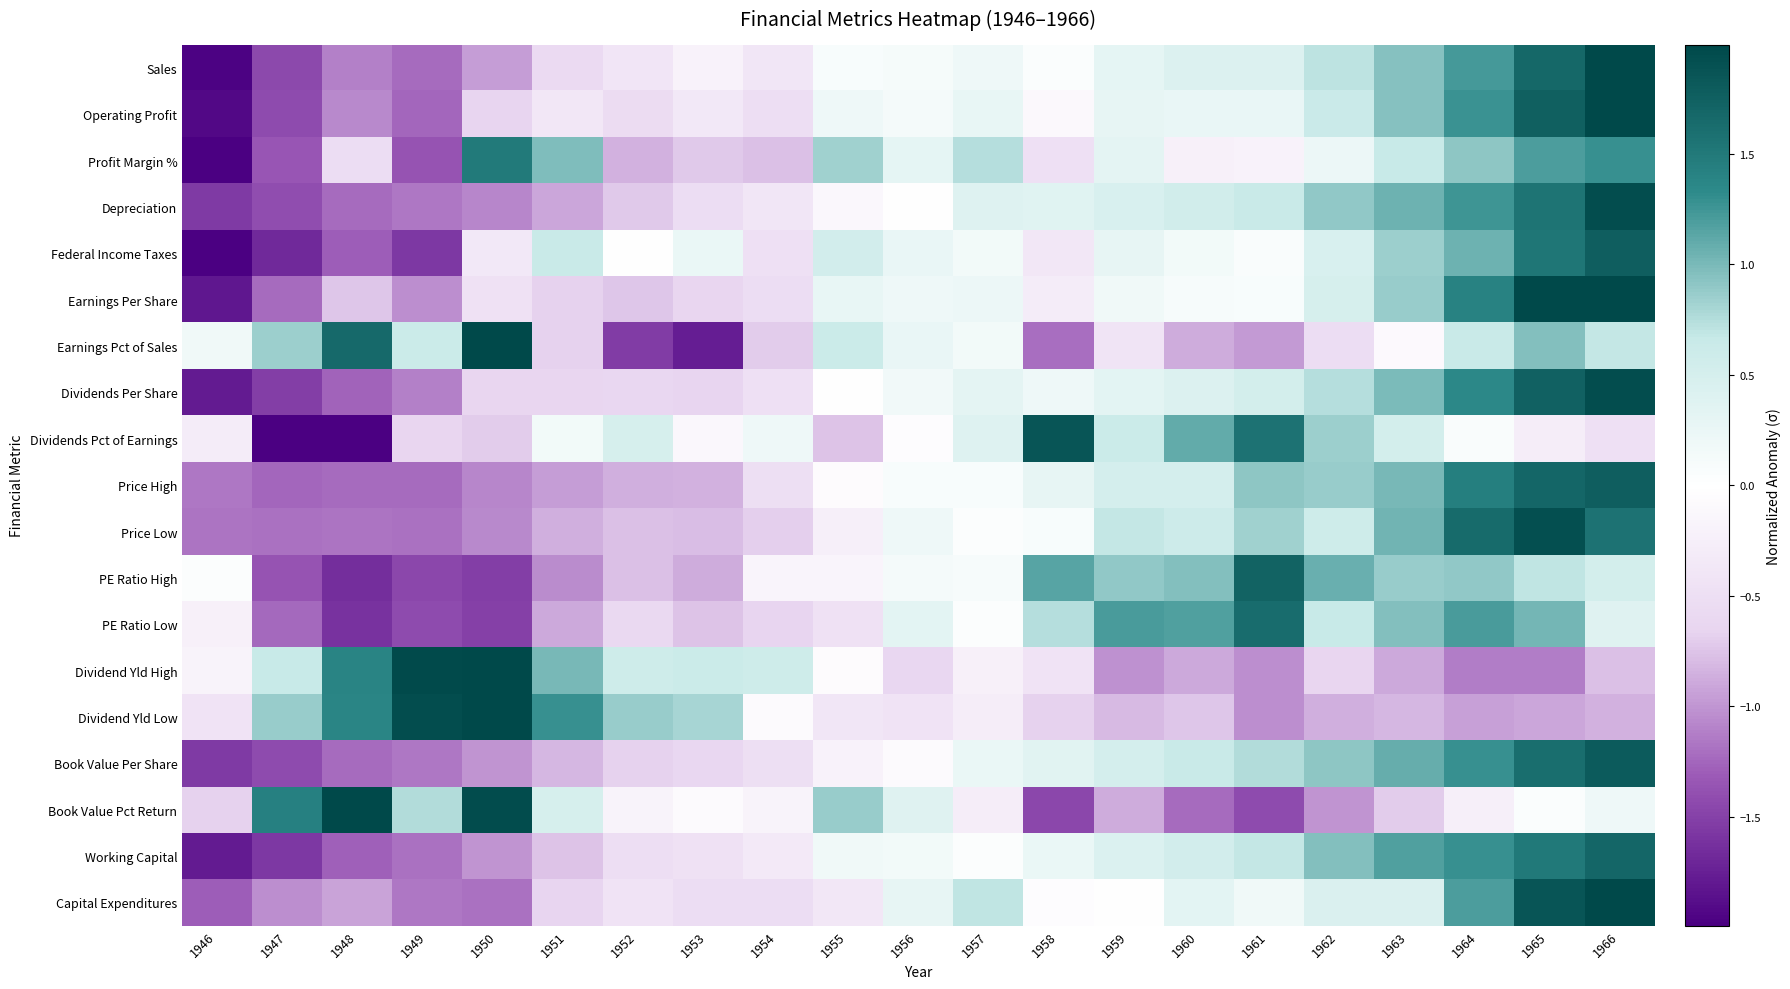

How many categories are shown in the chart?

21